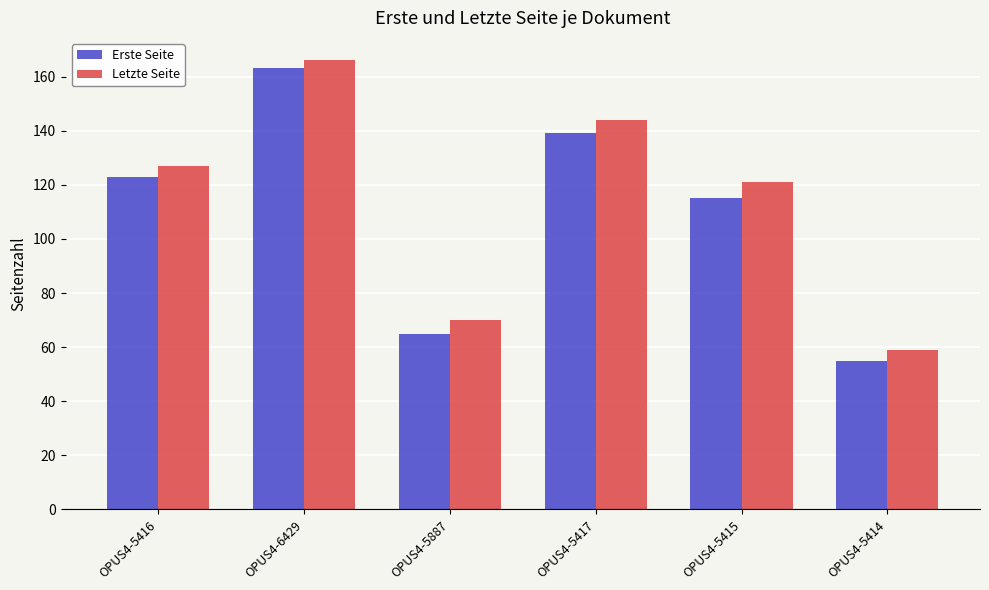

What is the sum of the Letzte Seite values at OPUS4-5415 and OPUS4-5887?

191